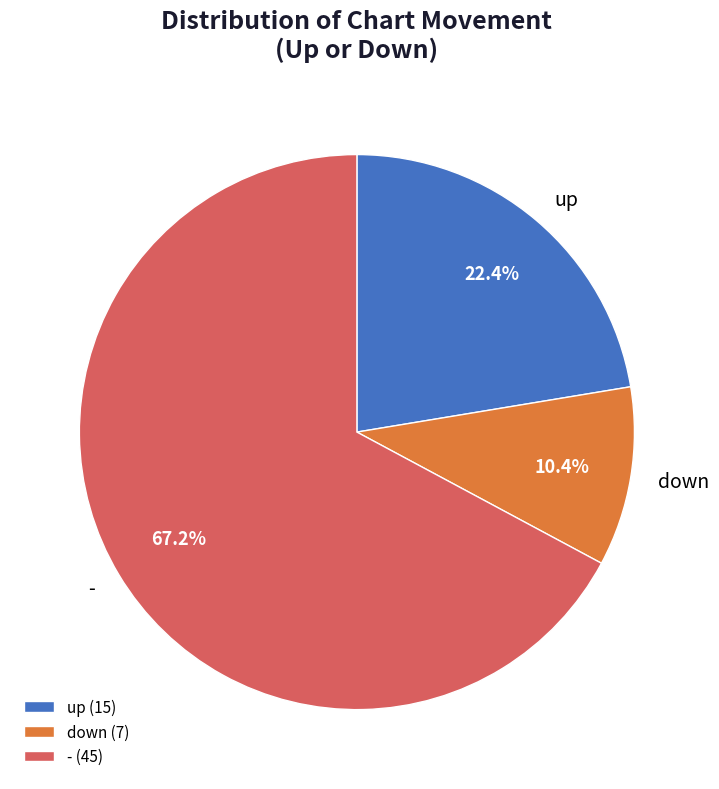

Do down and - together represent more than half of the pie?

Yes